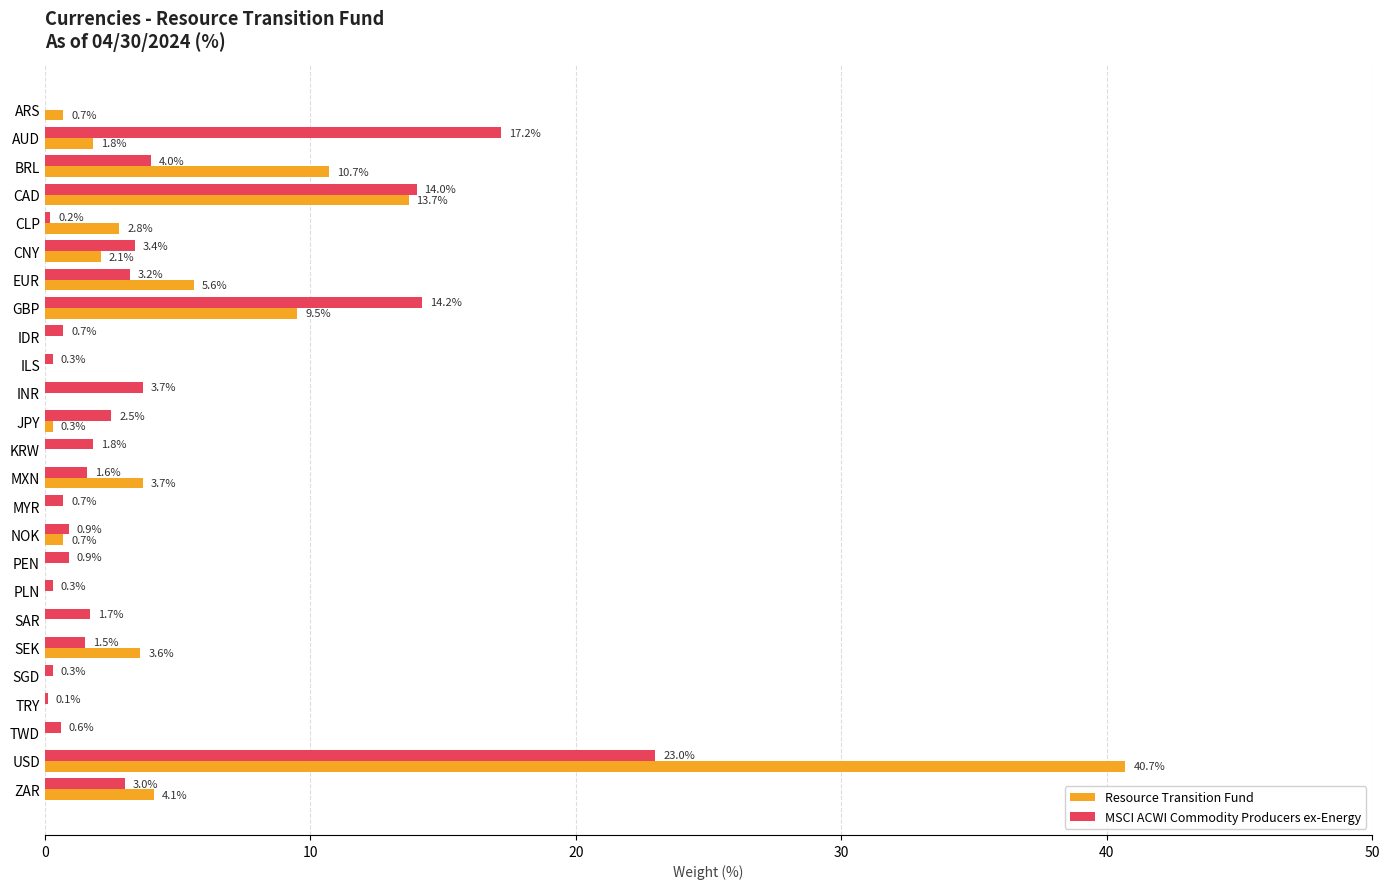

What is the highest value of the MSCI ACWI Commodity Producers ex-Energy series?

23.0